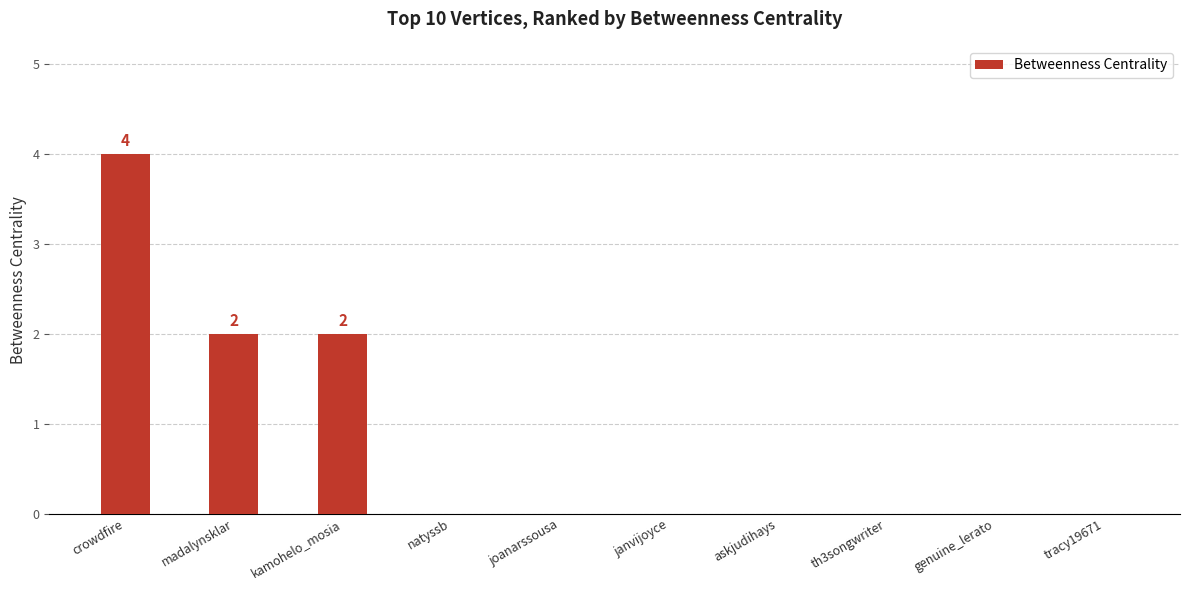

Reading right to left, list all the values displayed in this chart.

tracy19671=0	genuine_lerato=0	th3songwriter=0	askjudihays=0	janvijoyce=0	joanarssousa=0	natyssb=0	kamohelo_mosia=2	madalynsklar=2	crowdfire=4